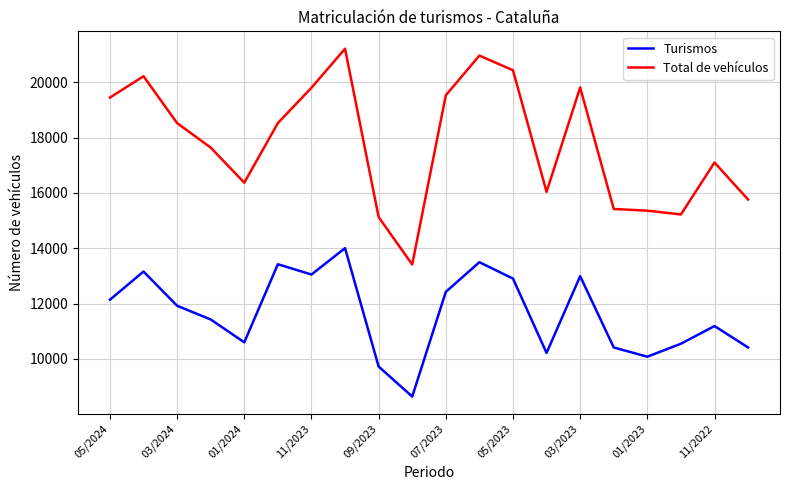

List the series in order of their overall mean, lowest first.

Turismos, Total de vehículos